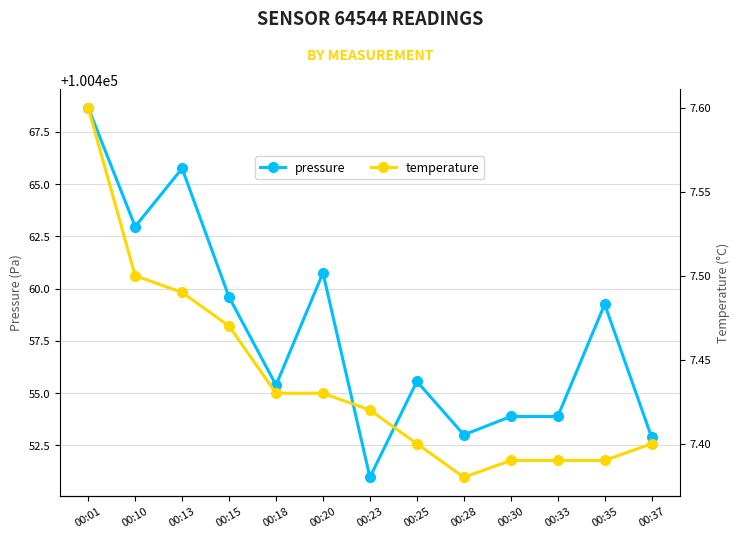

What is the value of the pressure point at the 10th from the left?

100453.9